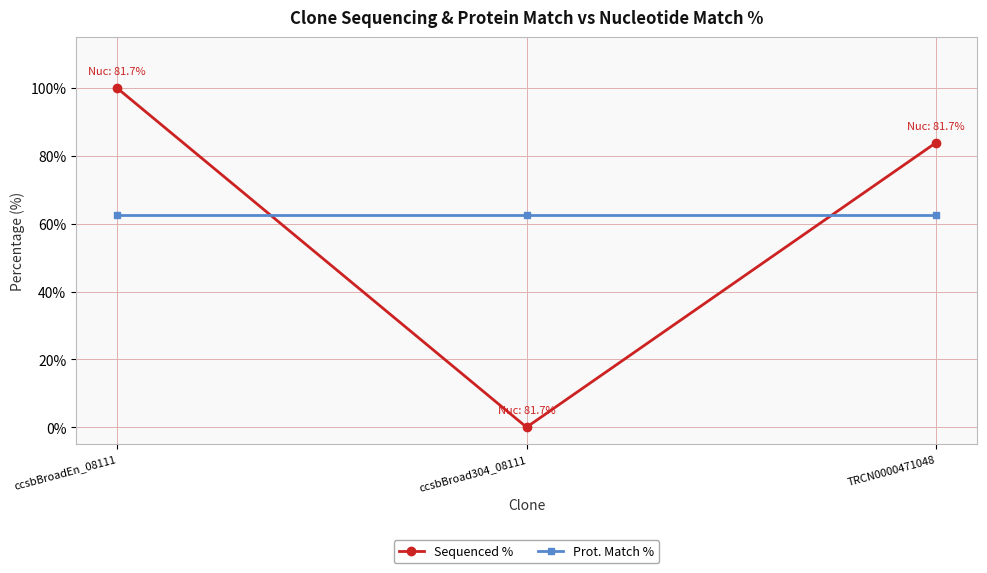

What is the minimum value for Prot. Match %?

62.5